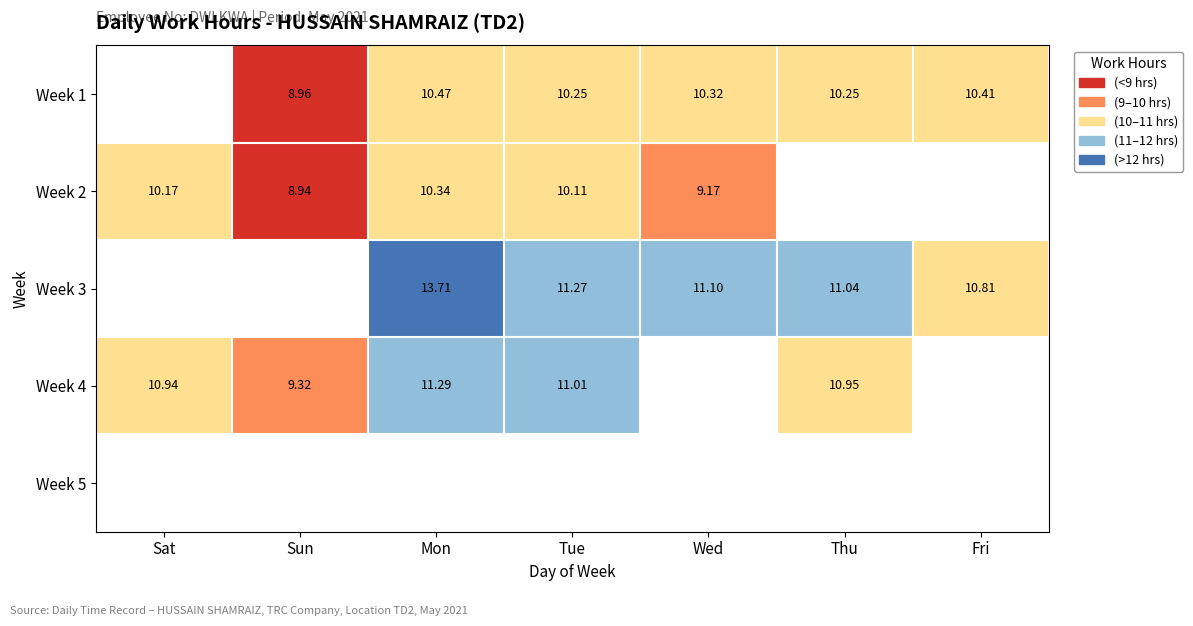

Which series has the widest spread of values?

Week 4